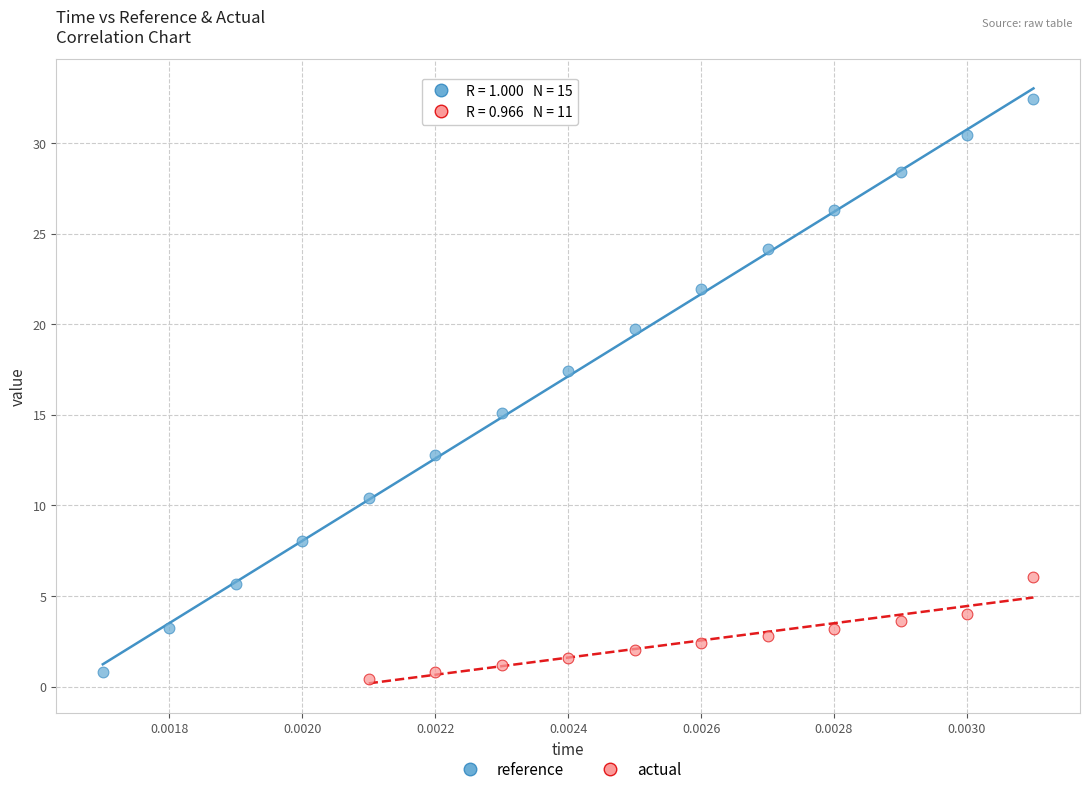

Which series has the largest Y range (max minus min)?

reference